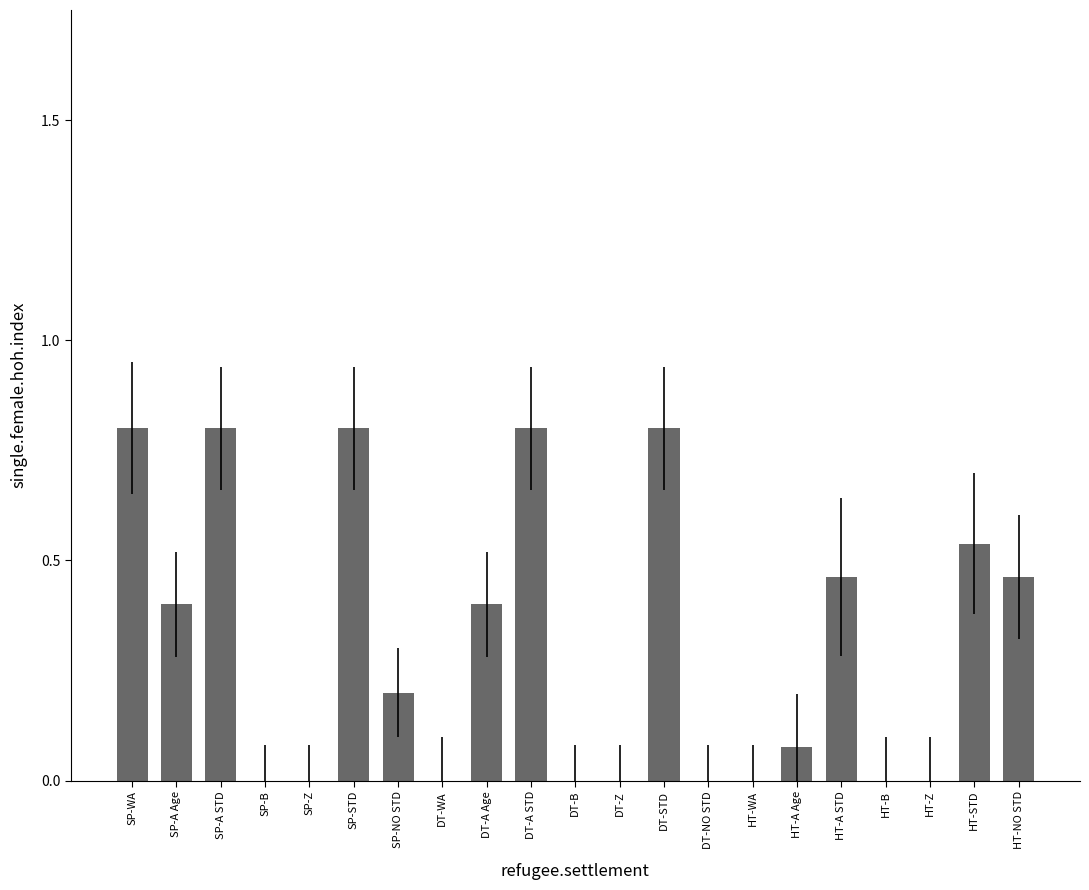

True or false: the data shows 0.4 at DT-A Age.

True